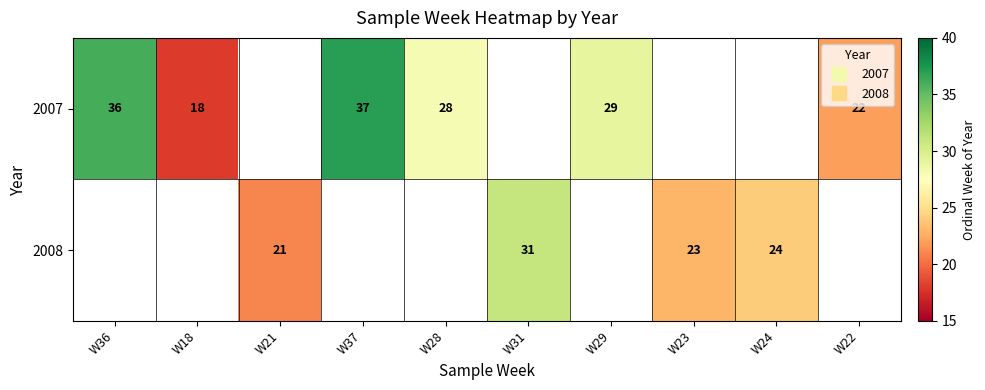

How many positive values does the 2007 series have?

6